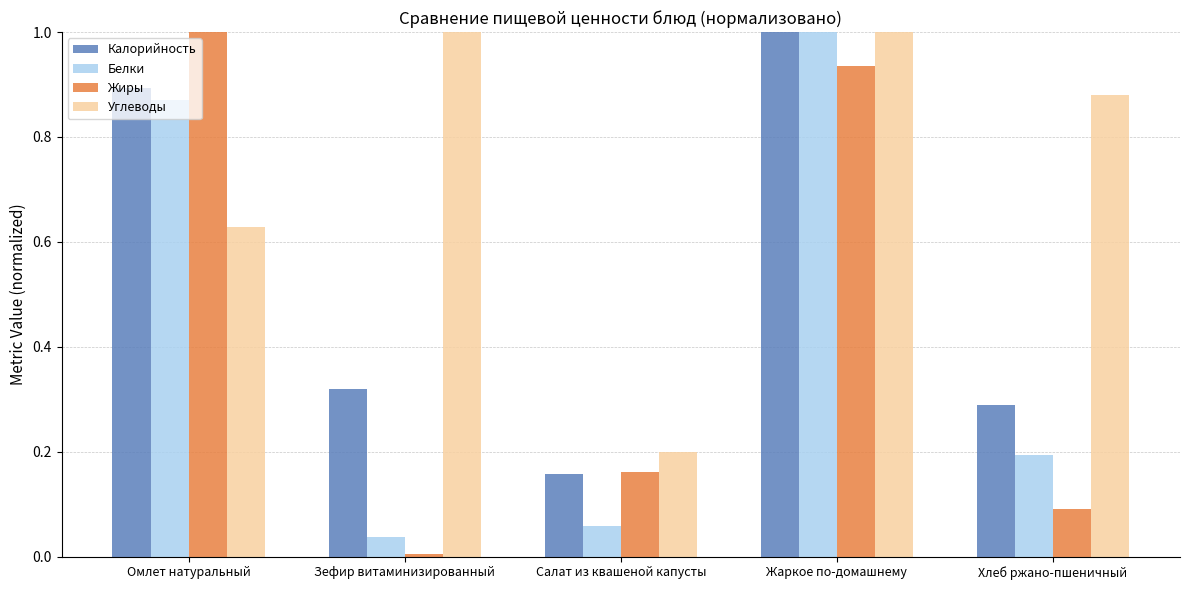

Are the bars horizontal?

No